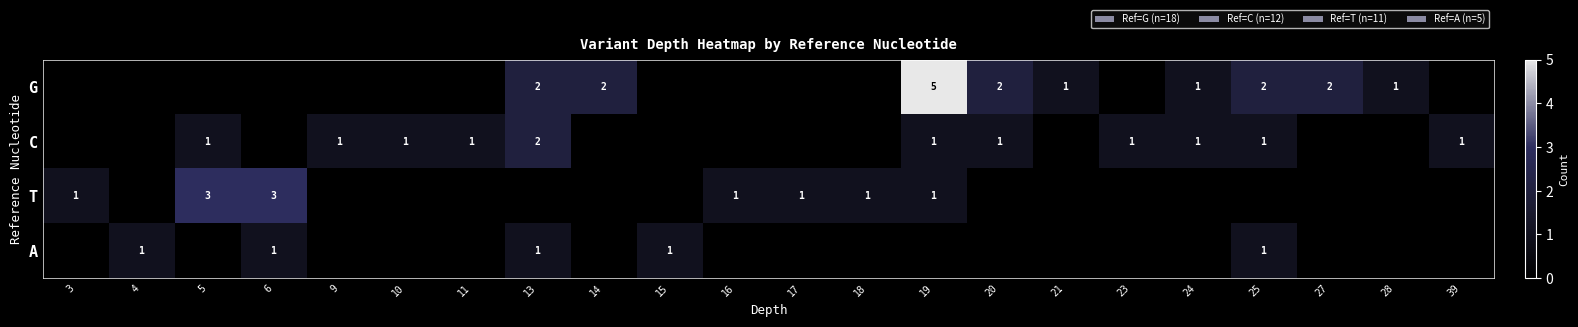

The value of T at 19 is 1. True or false?

True